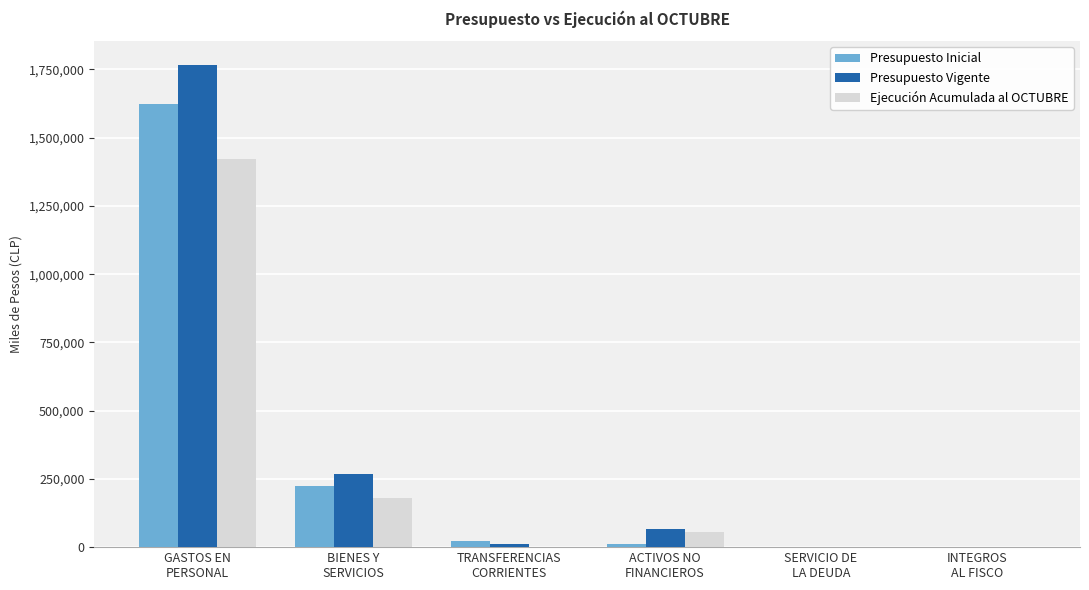

What is the maximum value for Presupuesto Vigente?

1765509